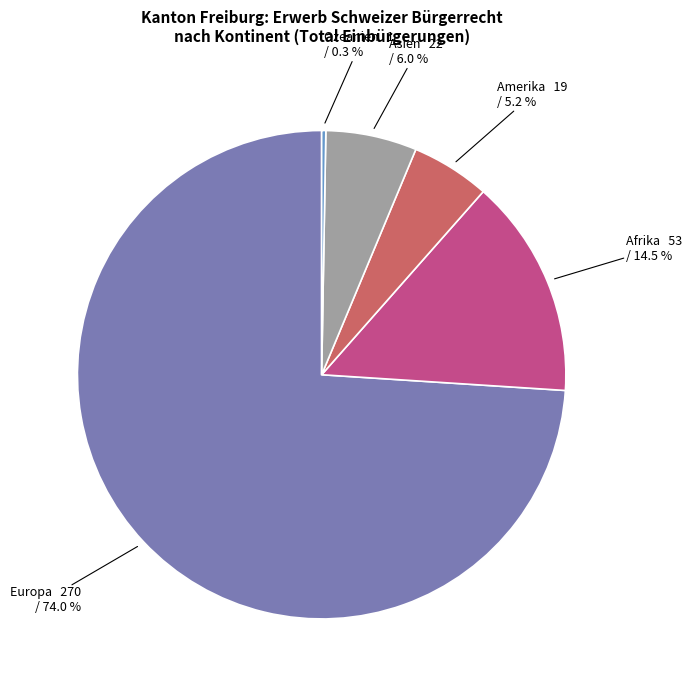

Approximately how many times larger is the value at Europa compared to Afrika?

5.1